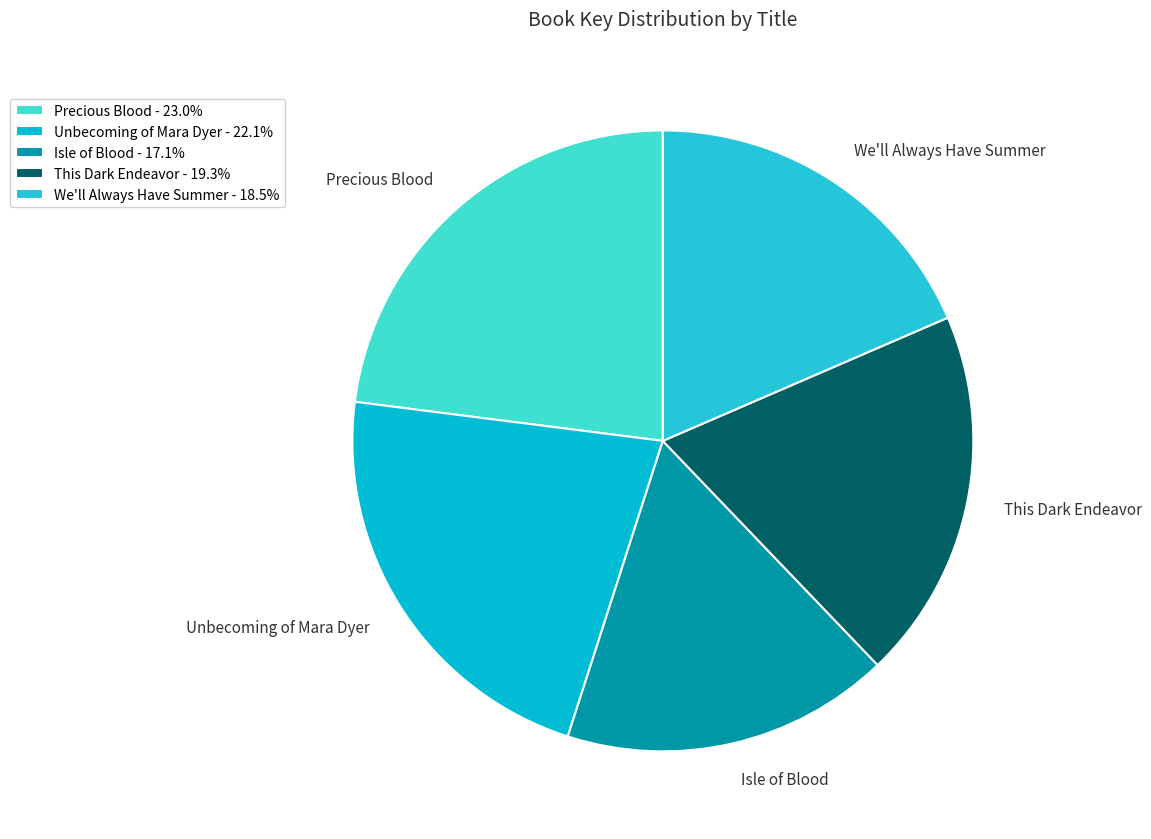

Which category has the biggest portion of the pie?

Precious Blood